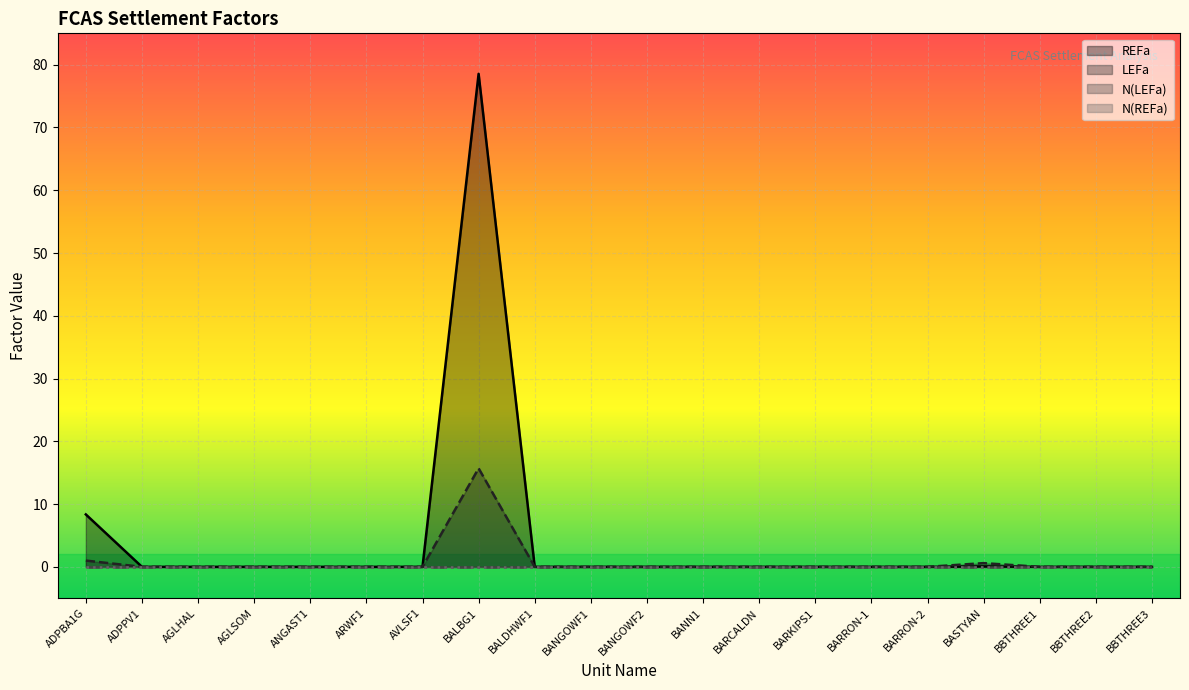

True or false: REFa has more than 2 points higher than both neighbors.

False